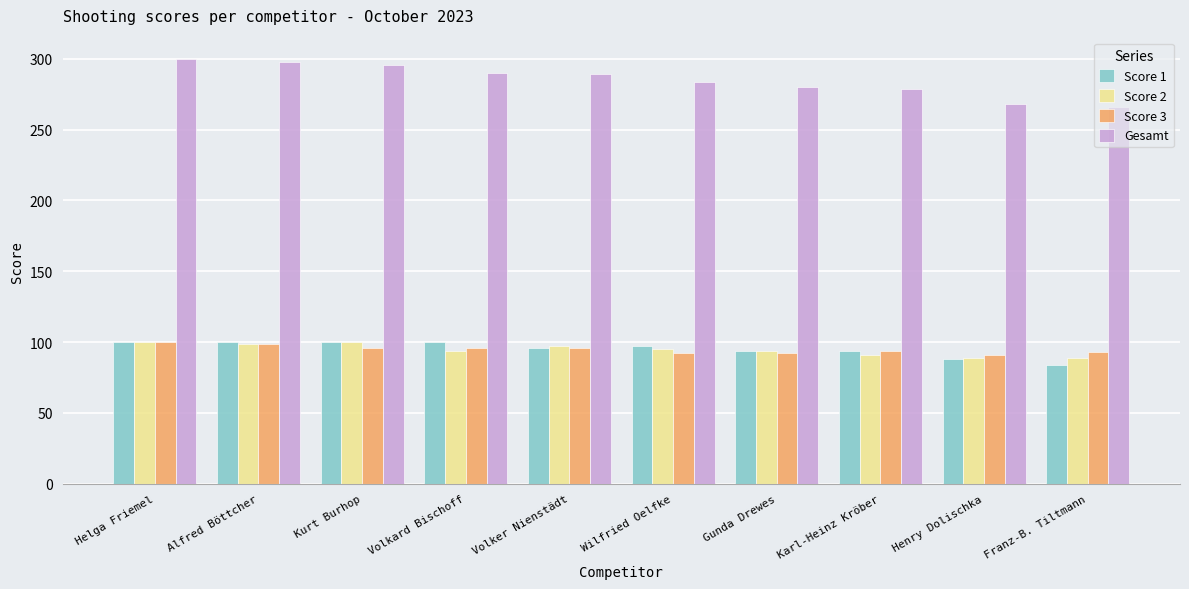

Which series changed the most between Kurt Burhop and Volker Nienstädt?

Gesamt